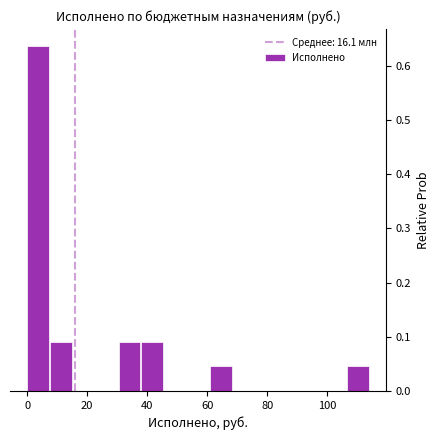

Read against the x-axis, roughly where is the centre of the tallest bar?

4